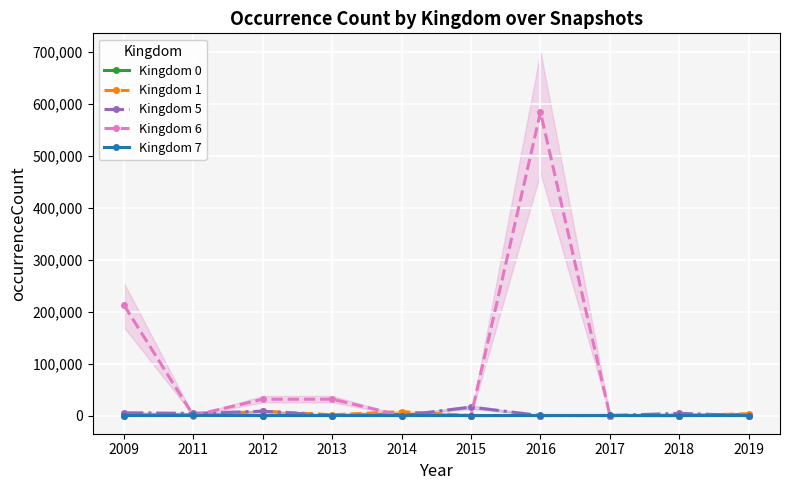

What is the difference between the Kingdom 7 values at 2013 and 2012?

7